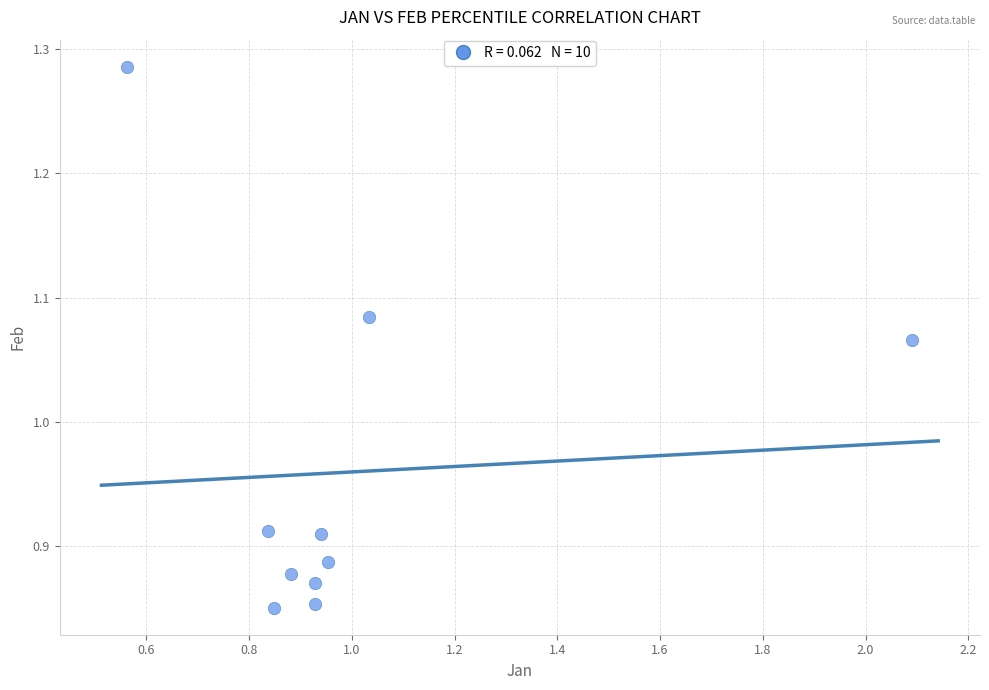

What is the range of Y values (max minus min)?

0.4